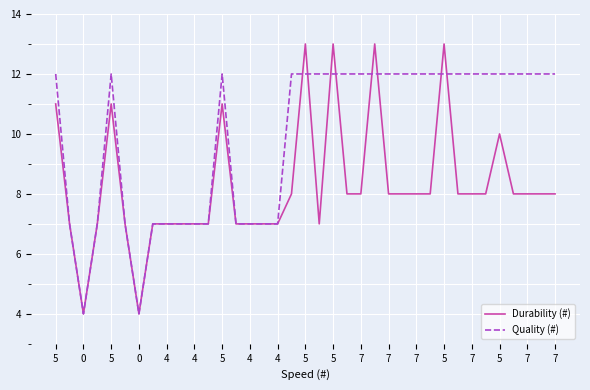

List the series in order of their overall mean, highest first.

Quality (#), Durability (#)